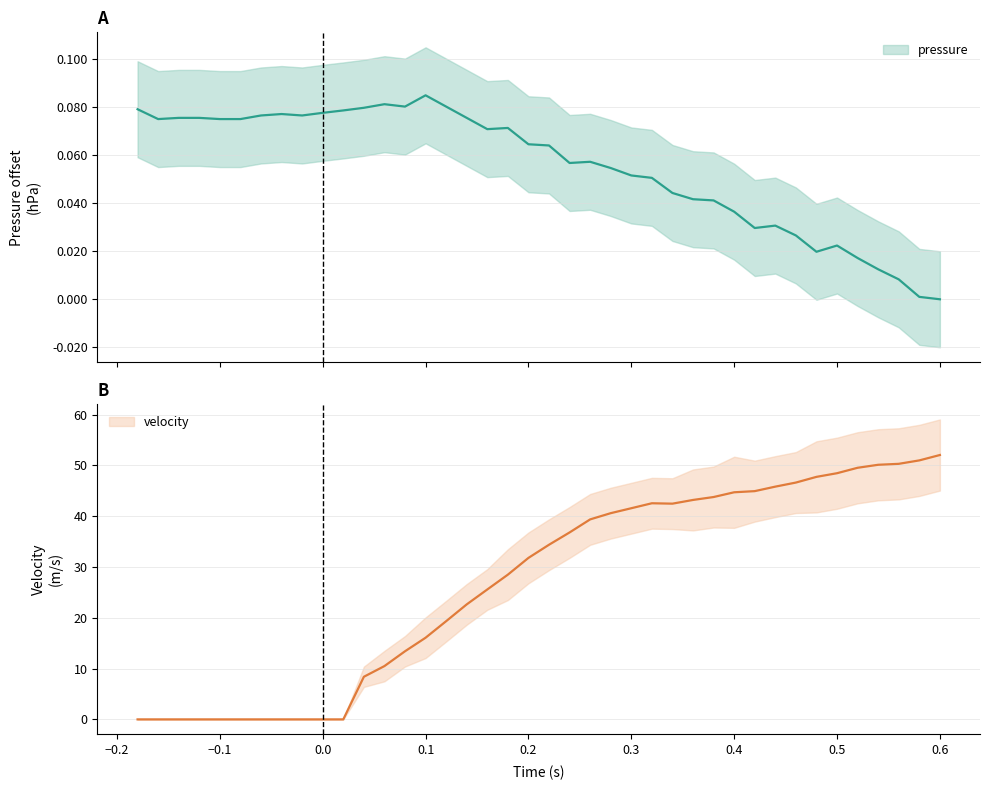

Is the value of pressure at 31 greater than the value of velocity at 27?

No